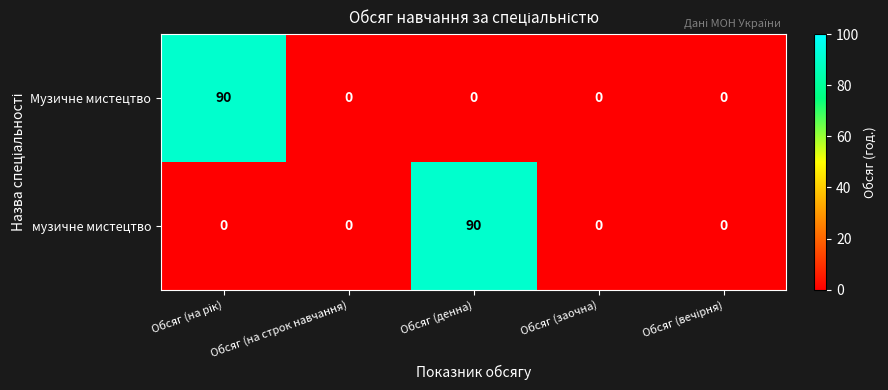

True or false: Музичне мистецтво has a value of 60 at Обсяг (денна).

False